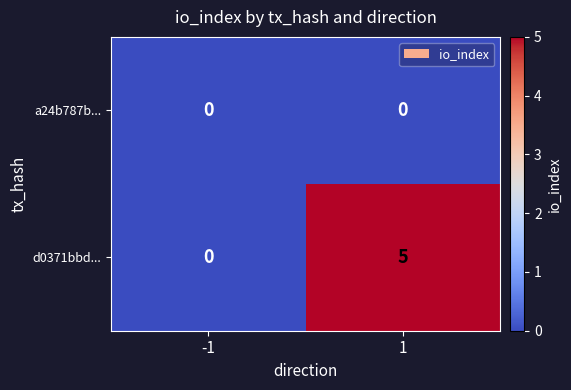

At which category is the sum across all series the highest?

1